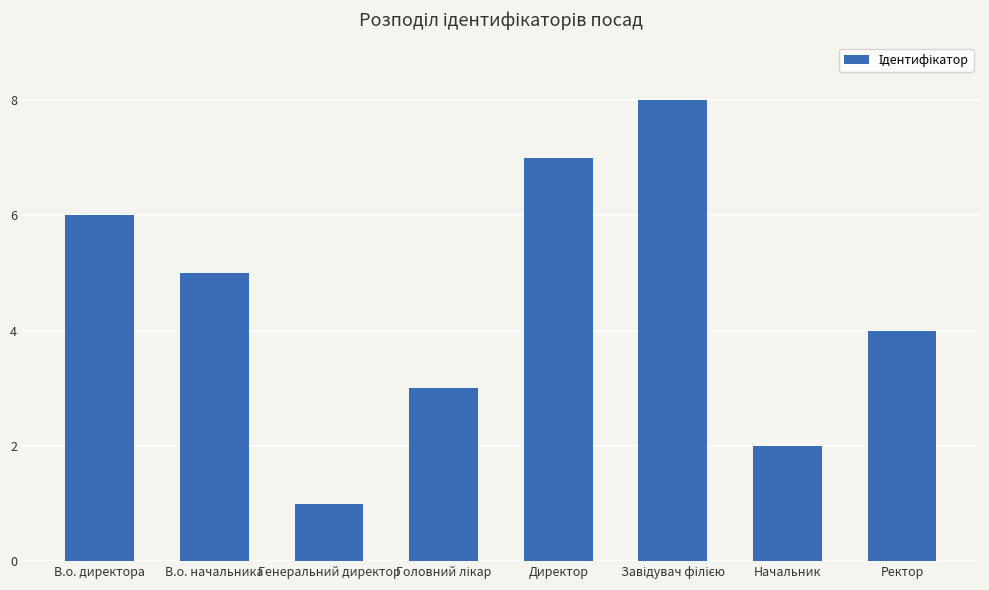

Does the chart contain any negative values?

No